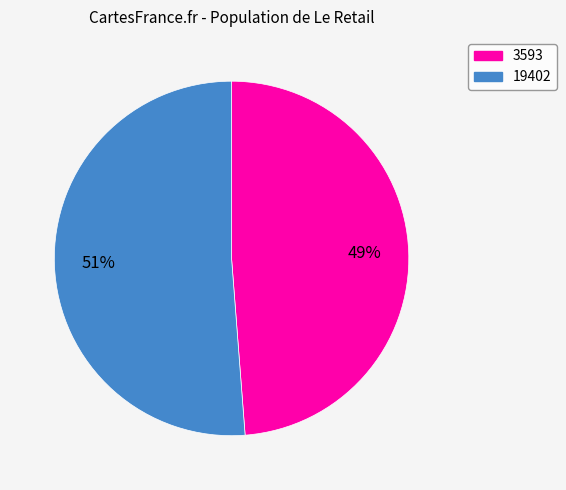

Which category accounts for the majority?

19402